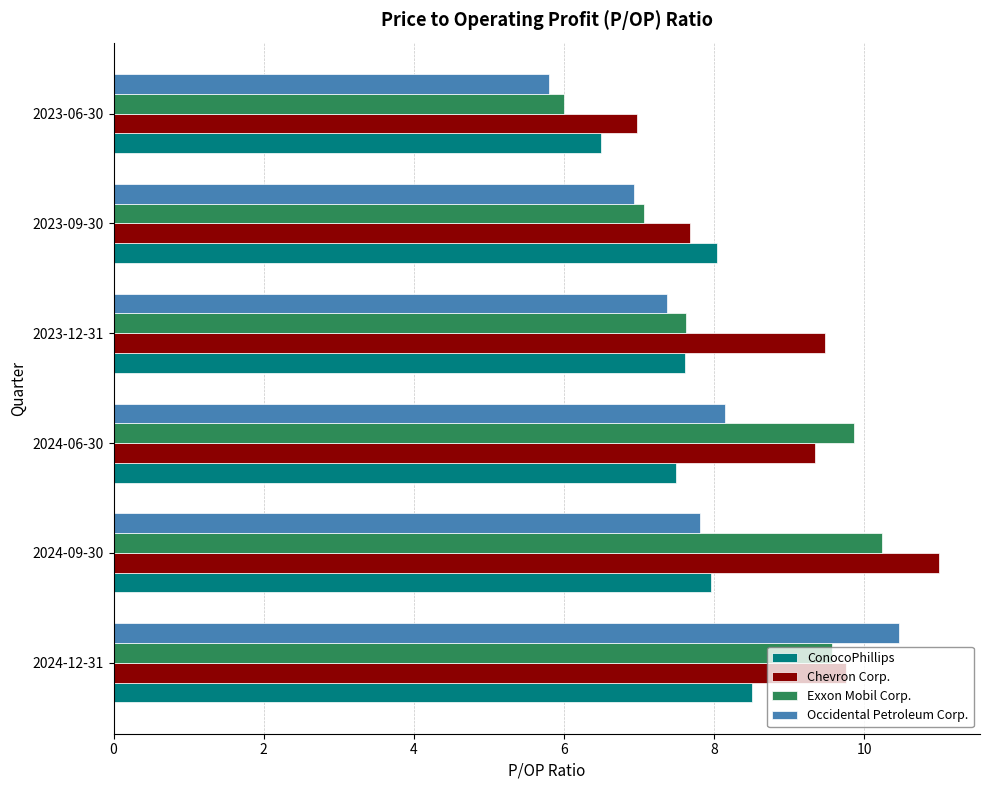

What is the average value of the Chevron Corp. series?

9.0